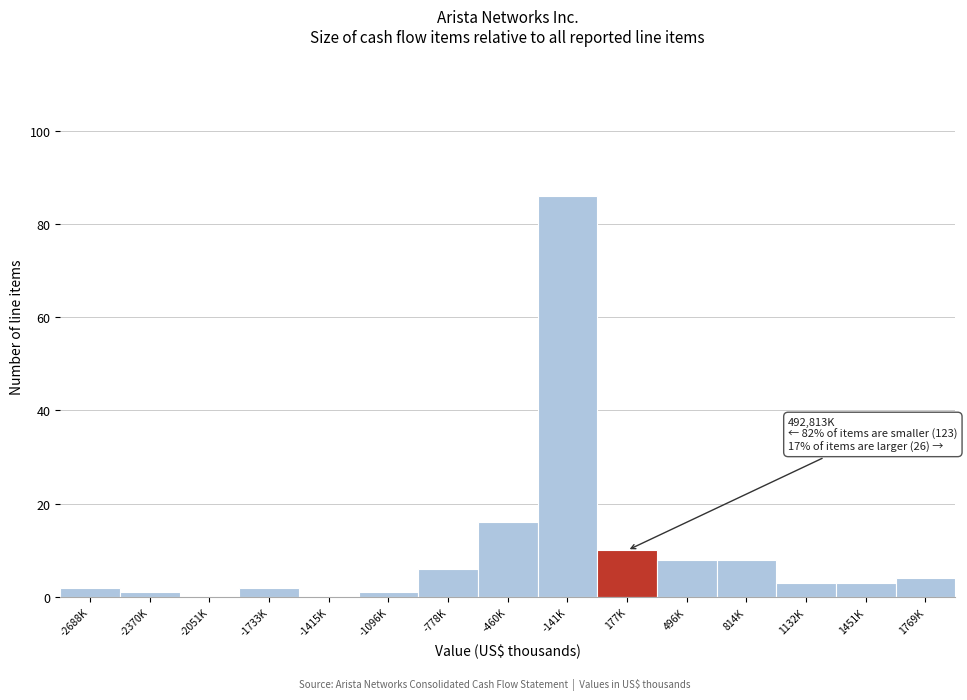

Reading right to left, what are all the values shown in this chart?

1769K=4	1451K=3	1132K=3	814K=8	496K=8	177K=10	-141K=86	-460K=16	-778K=6	-1096K=1	-1415K=0	-1733K=2	-2051K=0	-2370K=1	-2688K=2